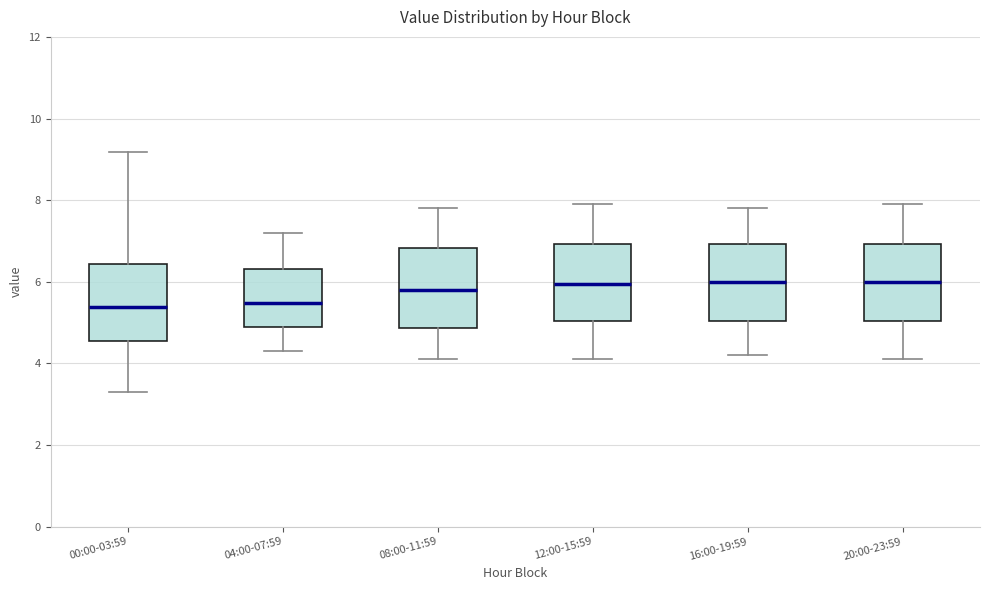

Reading left to right, read every box against the y-axis: the position of its median line, the range the box covers, and the ends of its whiskers. The values are not printed on the chart, so give them approximately, as read against the axis.

00:00-03:59: median 5.4, box 4.6 to 6.4, whiskers 3.4 to 9.2
04:00-07:59: median 5.4, box 4.8 to 6.4, whiskers 4.4 to 7.2
08:00-11:59: median 5.8, box 4.8 to 6.8, whiskers 4.2 to 7.8
12:00-15:59: median 6.0, box 5.0 to 7.0, whiskers 4.2 to 8.0
16:00-19:59: median 6.0, box 5.0 to 7.0, whiskers 4.2 to 7.8
20:00-23:59: median 6.0, box 5.0 to 7.0, whiskers 4.2 to 8.0